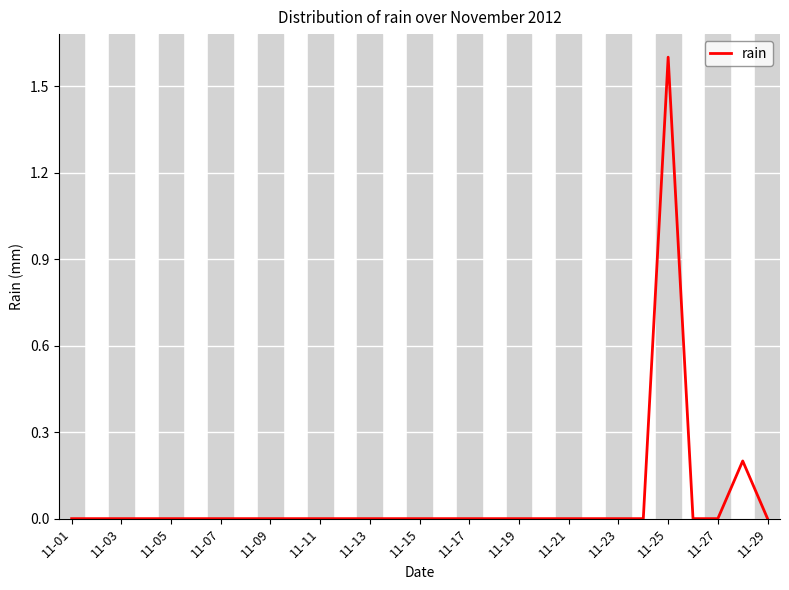

What is the difference between the maximum and minimum values?

1.6